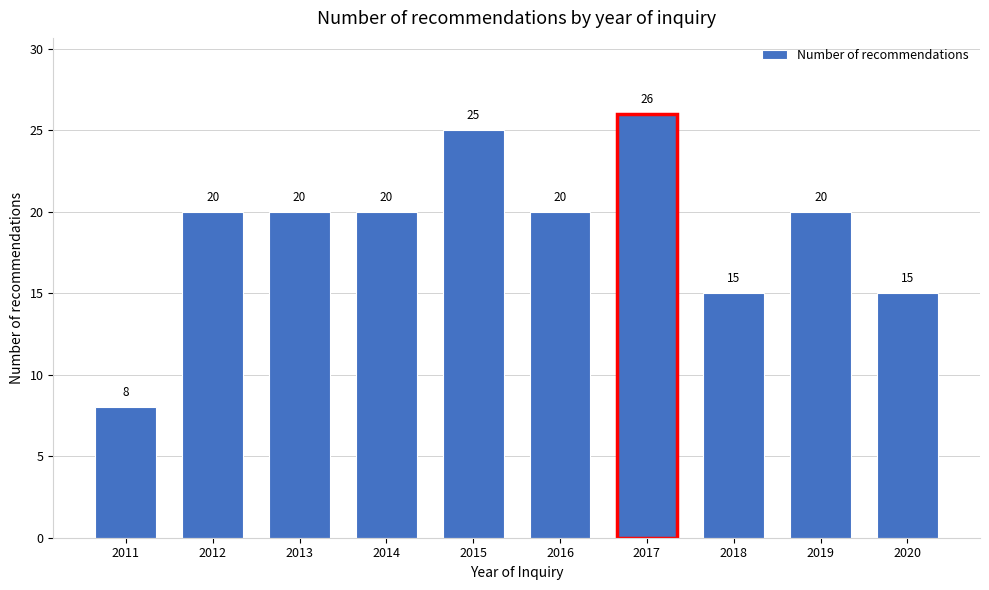

Reading left to right, transcribe all the data shown in this chart.

2011=8	2012=20	2013=20	2014=20	2015=25	2016=20	2017=26	2018=15	2019=20	2020=15